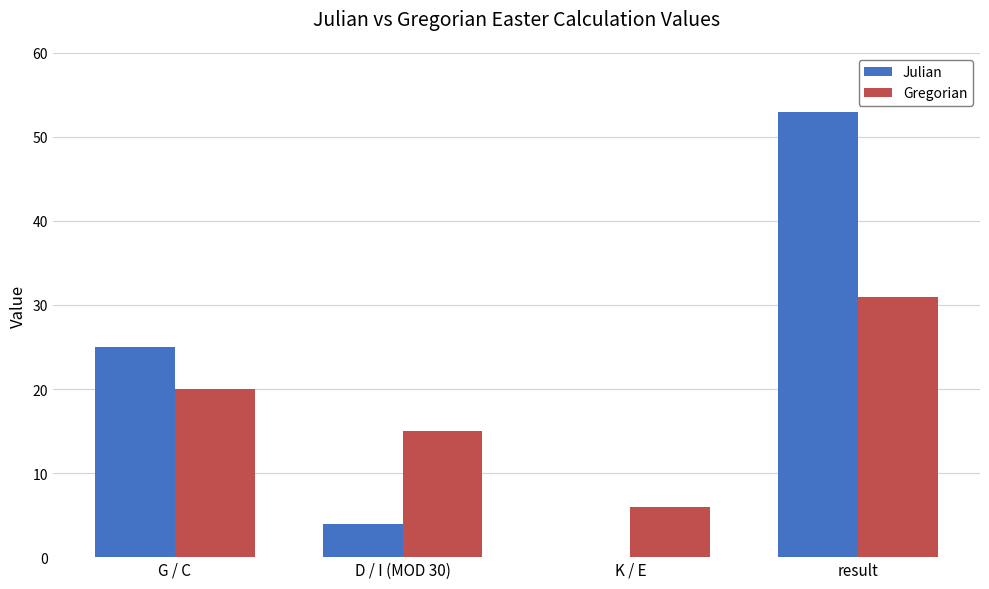

Does the chart contain stacked bars?

No